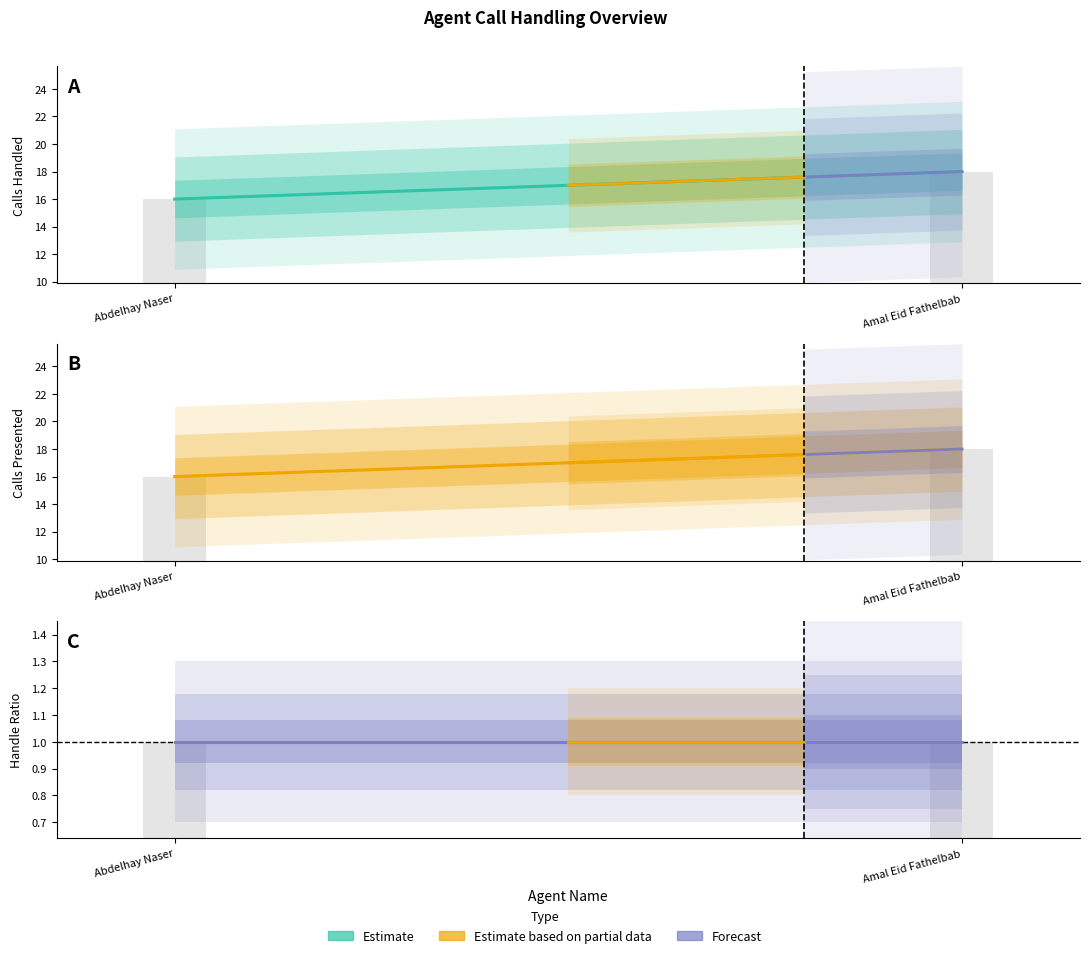

Reading left to right, transcribe all the data shown in this chart.

Calls Handled: Abdelhay Naser=16	Amal Eid Fathelbab=18
Calls Presented: Abdelhay Naser=16	Amal Eid Fathelbab=18
Handle Ratio: Abdelhay Naser=1	Amal Eid Fathelbab=1